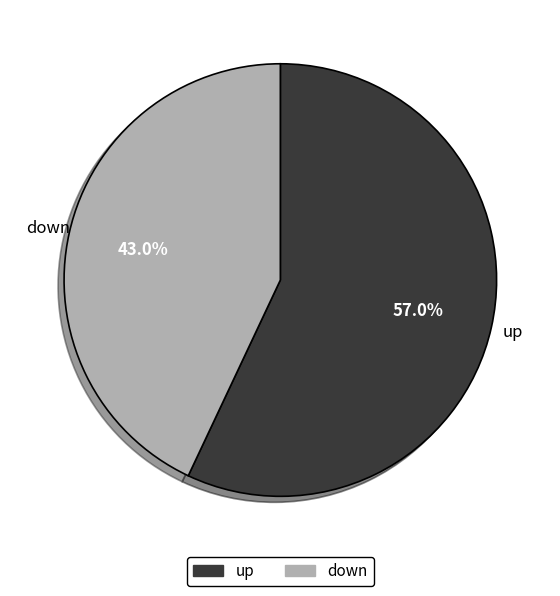

To the nearest percent, what is the difference between the largest and smallest slice percentages?

14%